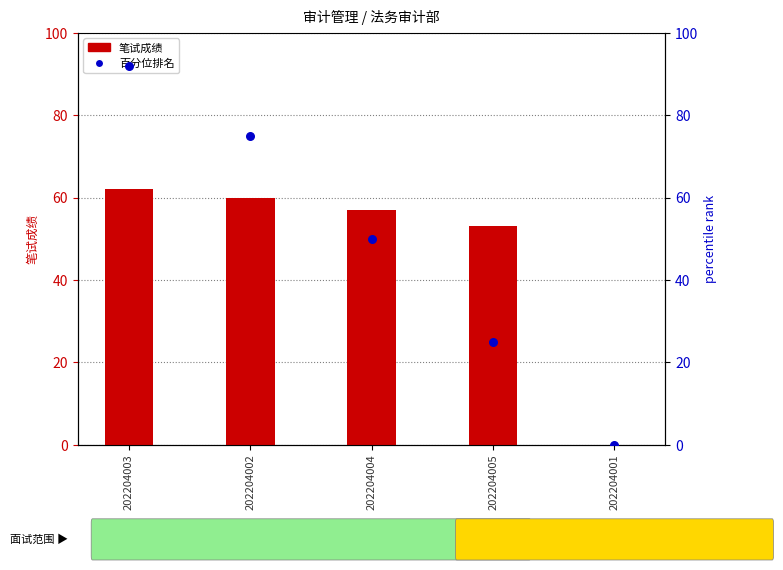

What is the total value across all series at 202204004?

107